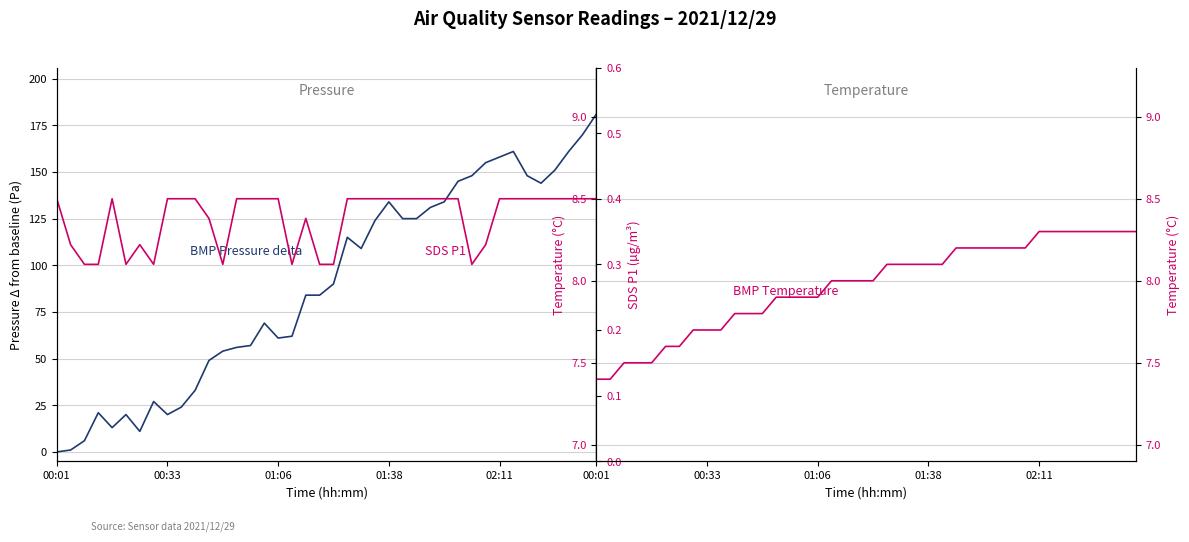

How many data points in BMP Pressure delta are less than 90?

20